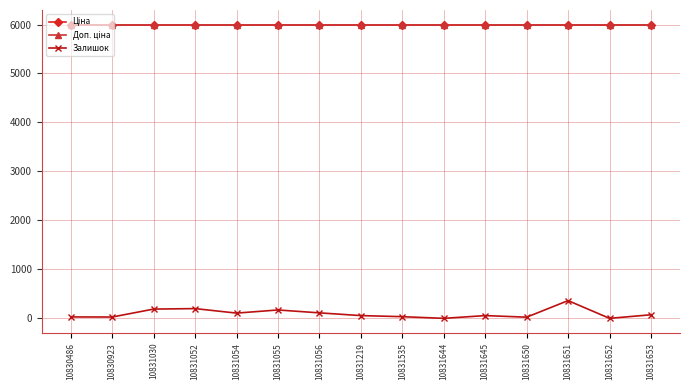

The value of Ціна at 10831030 is 5996.8. True or false?

True